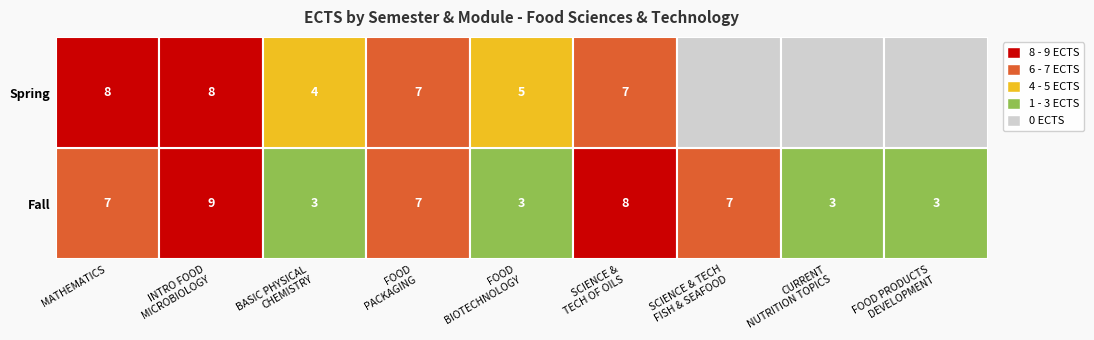

What is the spread (max minus min) of values at 2?

1